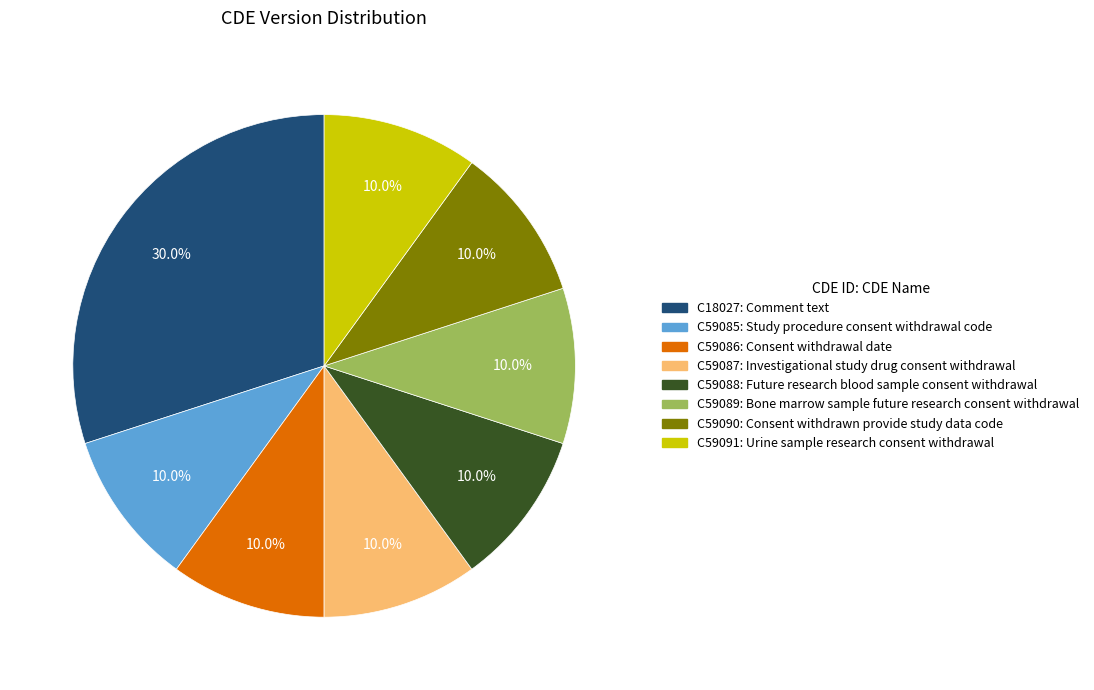

True or false: C59089 accounts for 10% of the total.

True